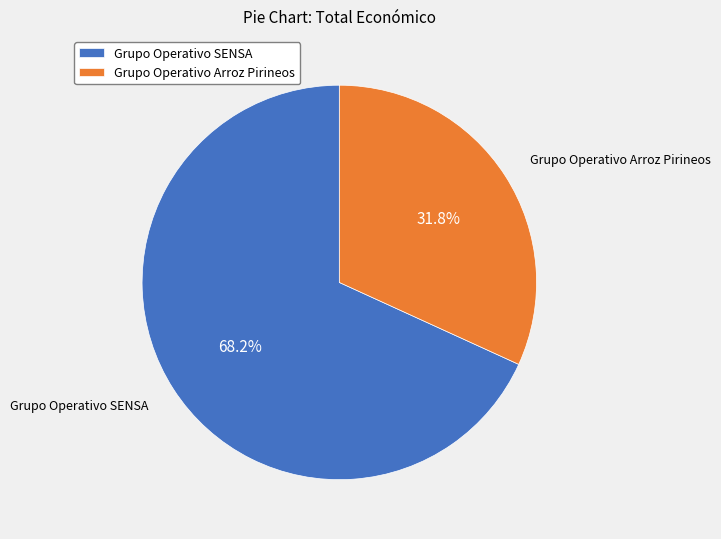

Do Grupo Operativo SENSA and Grupo Operativo Arroz Pirineos together represent more than half of the pie?

Yes